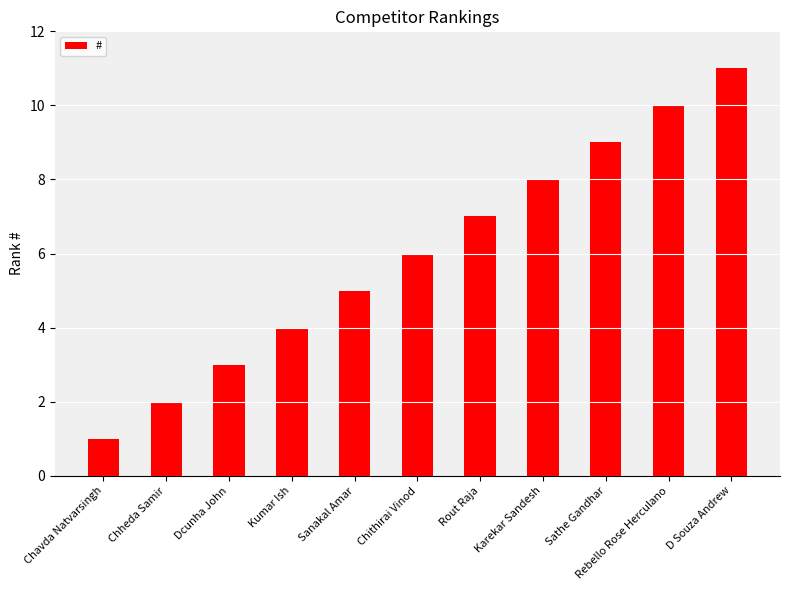

What is the smallest value displayed?

1